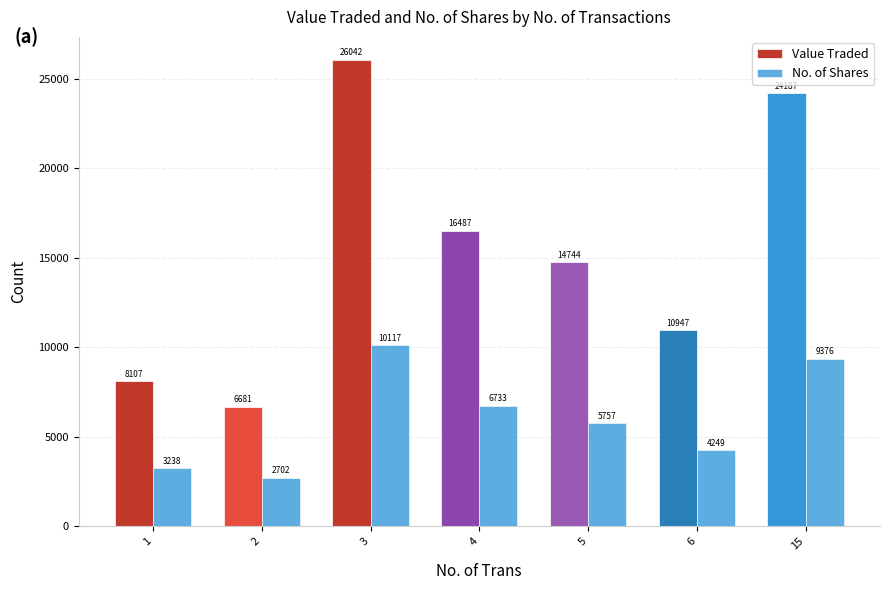

How many values in the Value Traded series are below 14744?

3